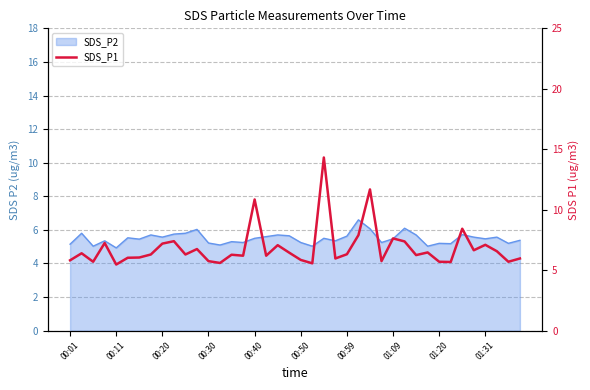

What is the sum of all values?

274.0